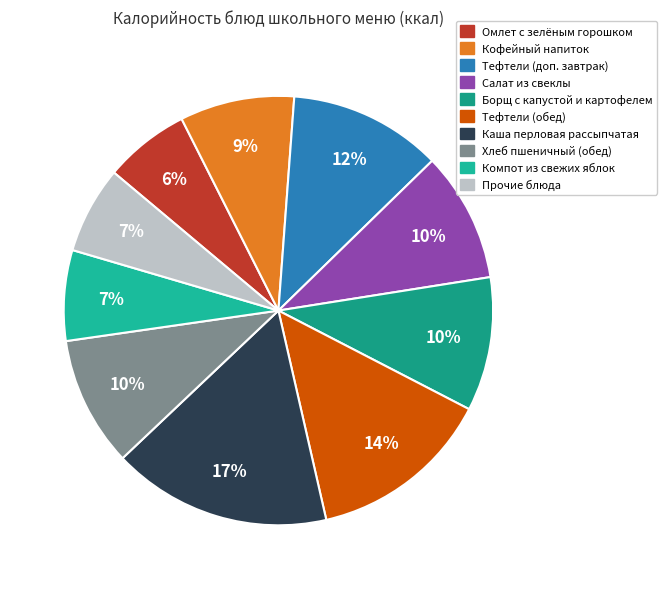

To the nearest percent, what is the average slice percentage?

10%